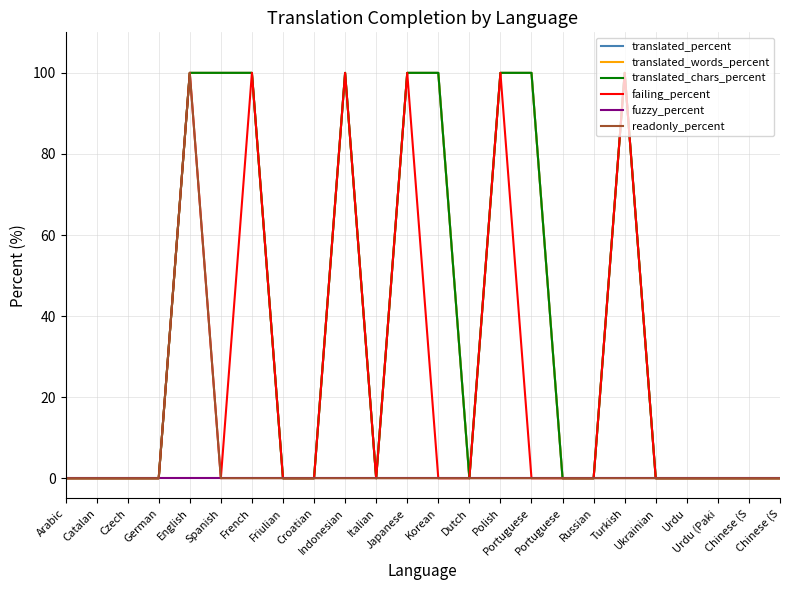

What is the label of the 10th point from the left?

Indonesian